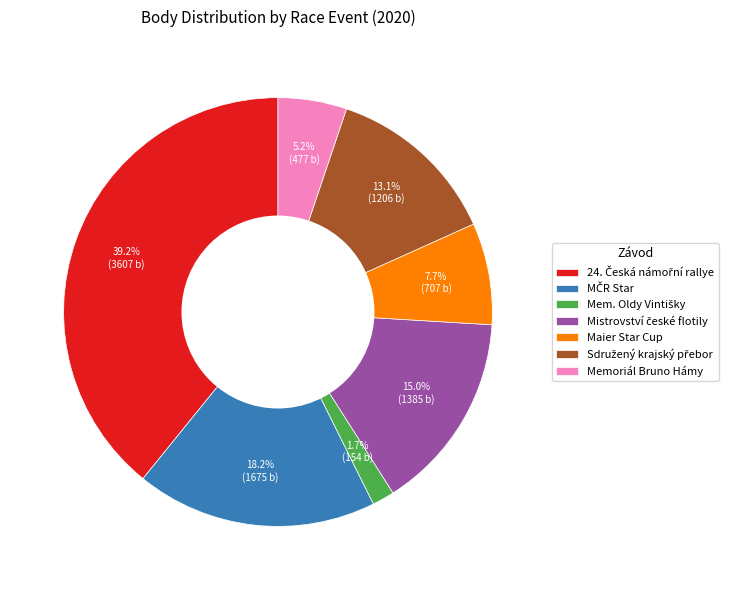

To the nearest percent, what is the difference between the largest and smallest slice percentages?

37%